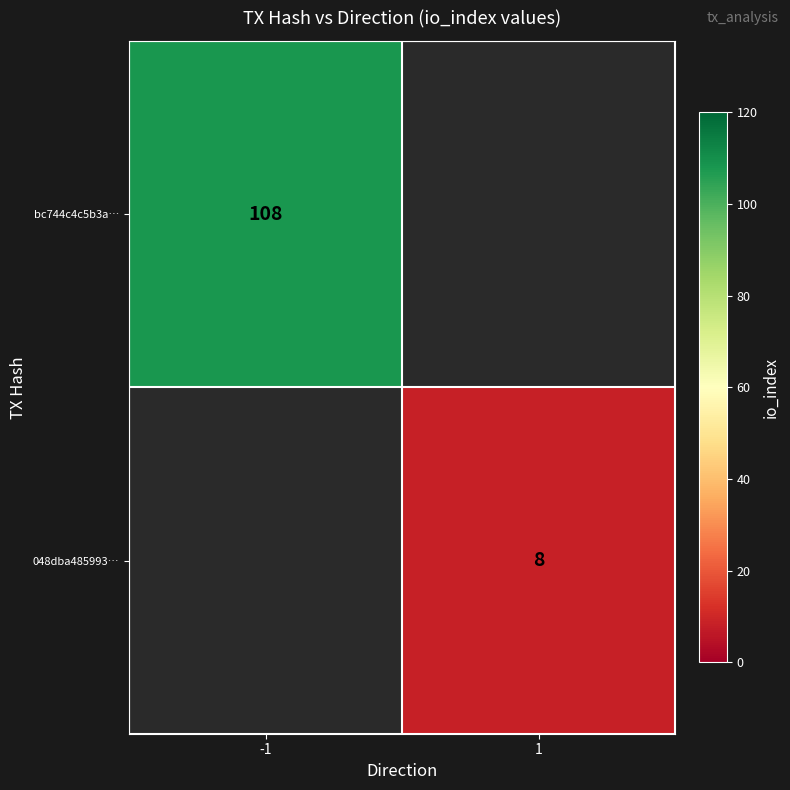

Which label corresponds to the largest value in the chart?

-1